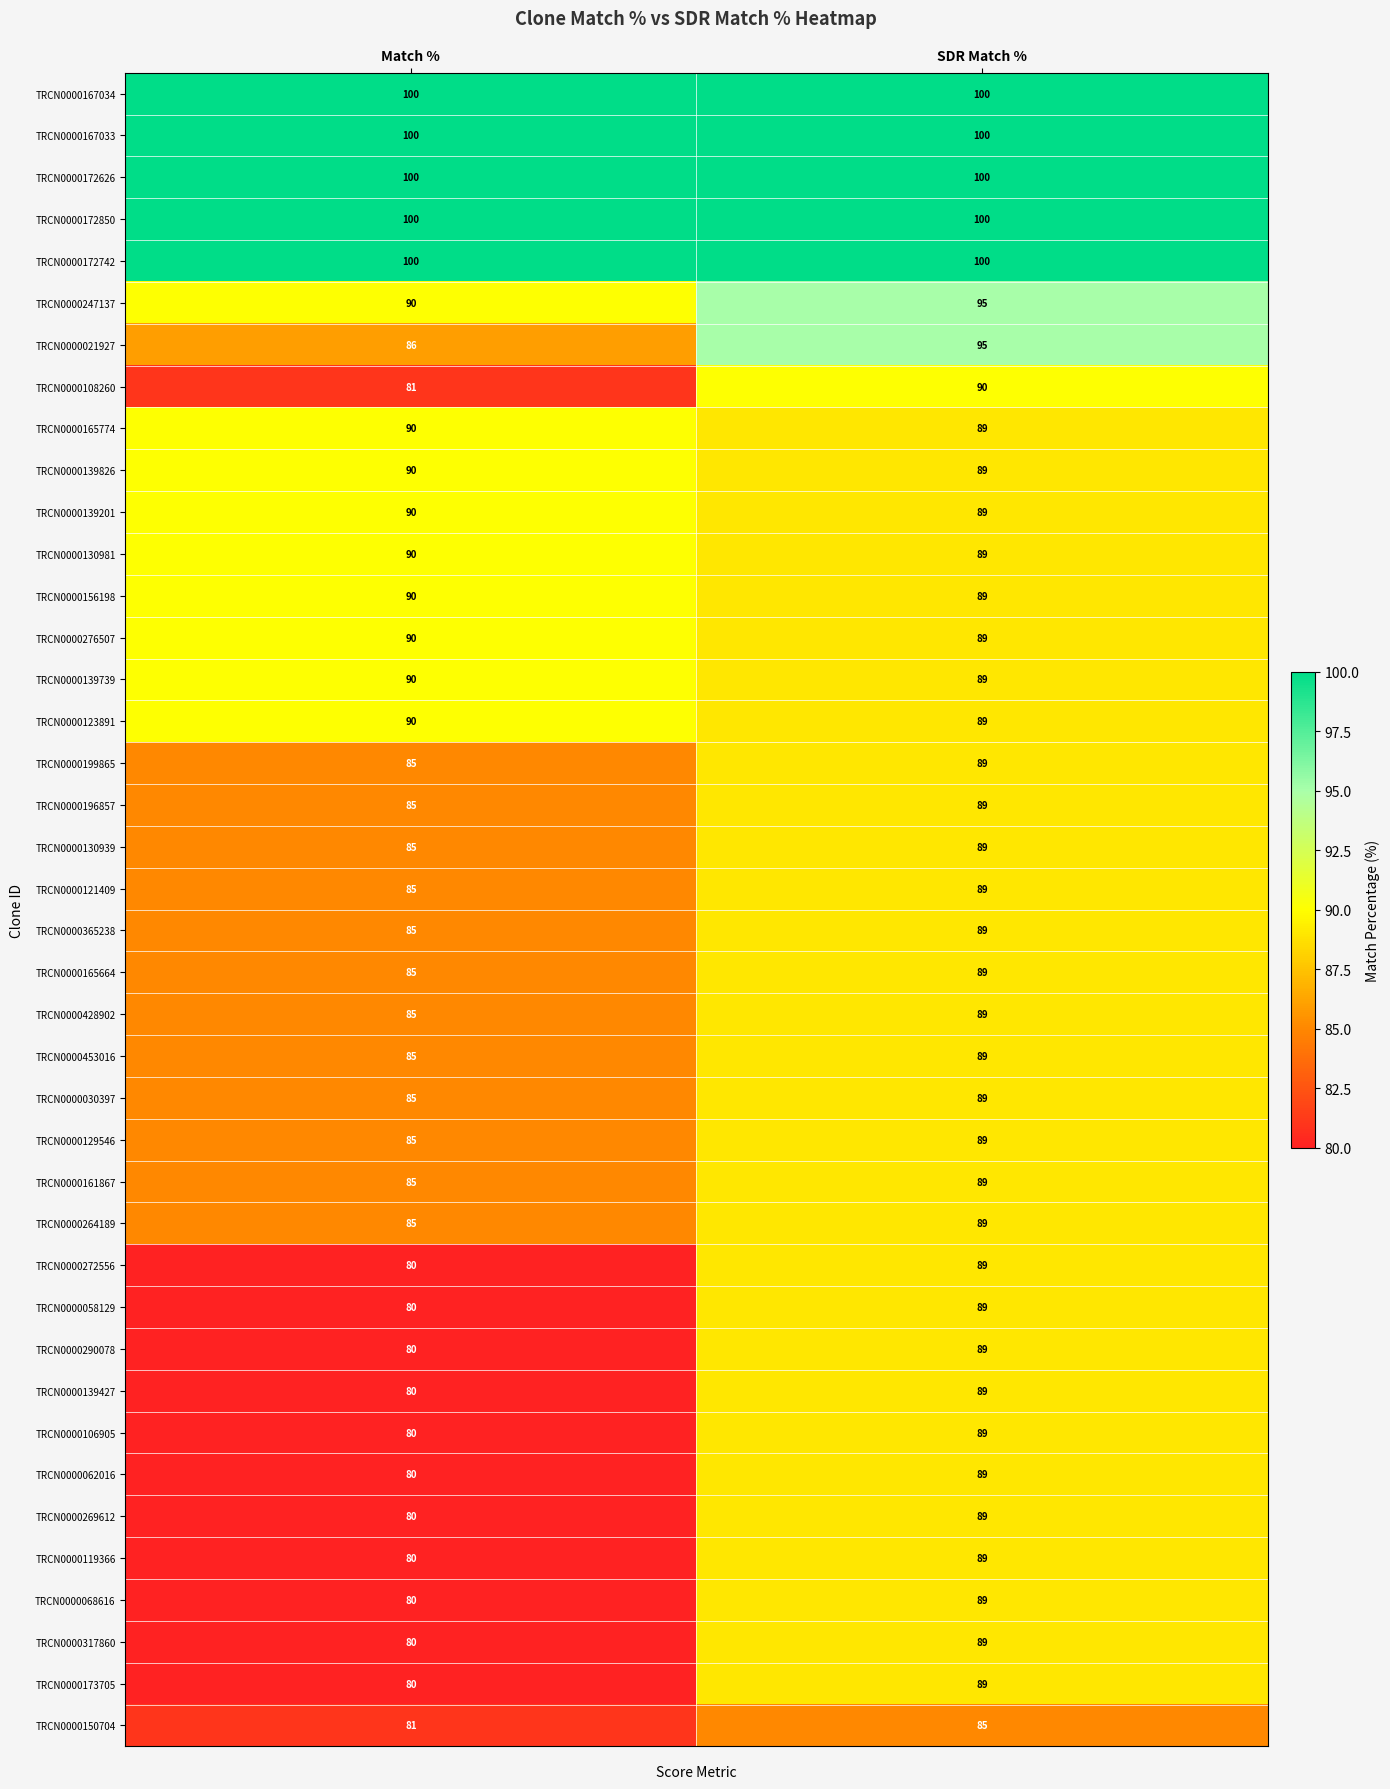

At which label is TRCN0000272556 closest to 84?

Match %